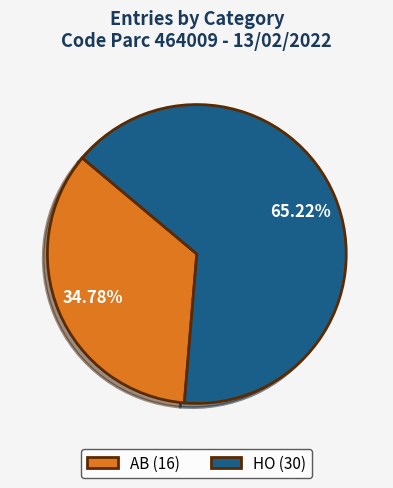

Which slice is the largest?

HO